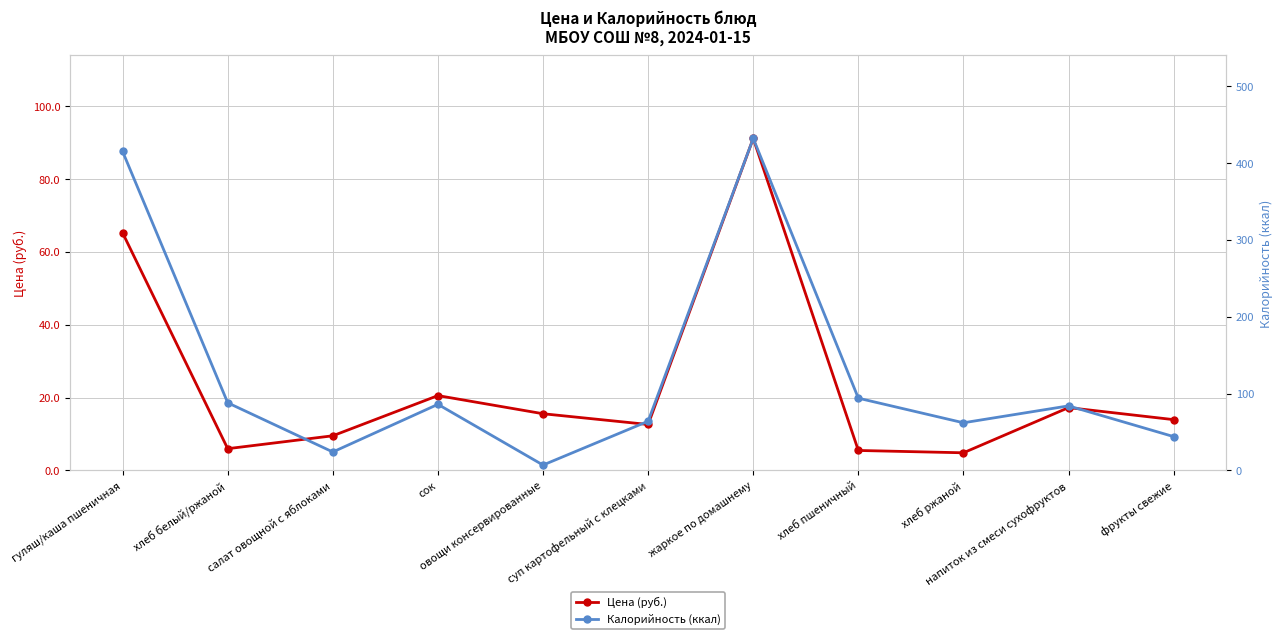

What is the difference between the maximum and minimum values in the Цена (руб.) series?

86.3